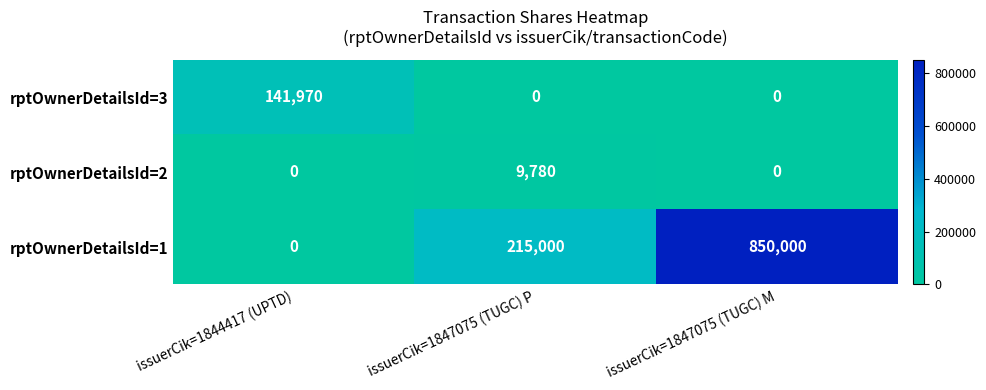

Count the rptOwnerDetailsId=3 values in the range 0 to 141970.

3